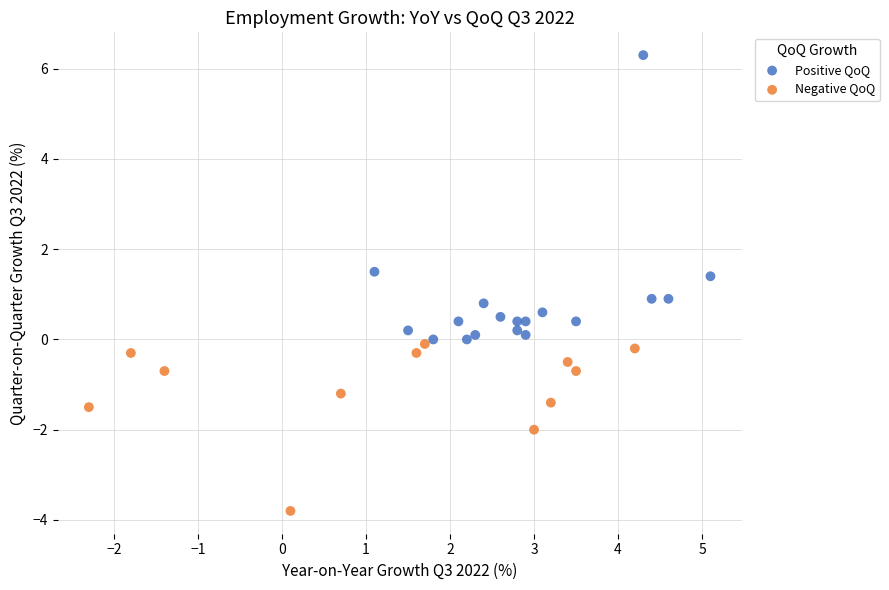

Which series reaches the minimum Y coordinate?

Negative QoQ